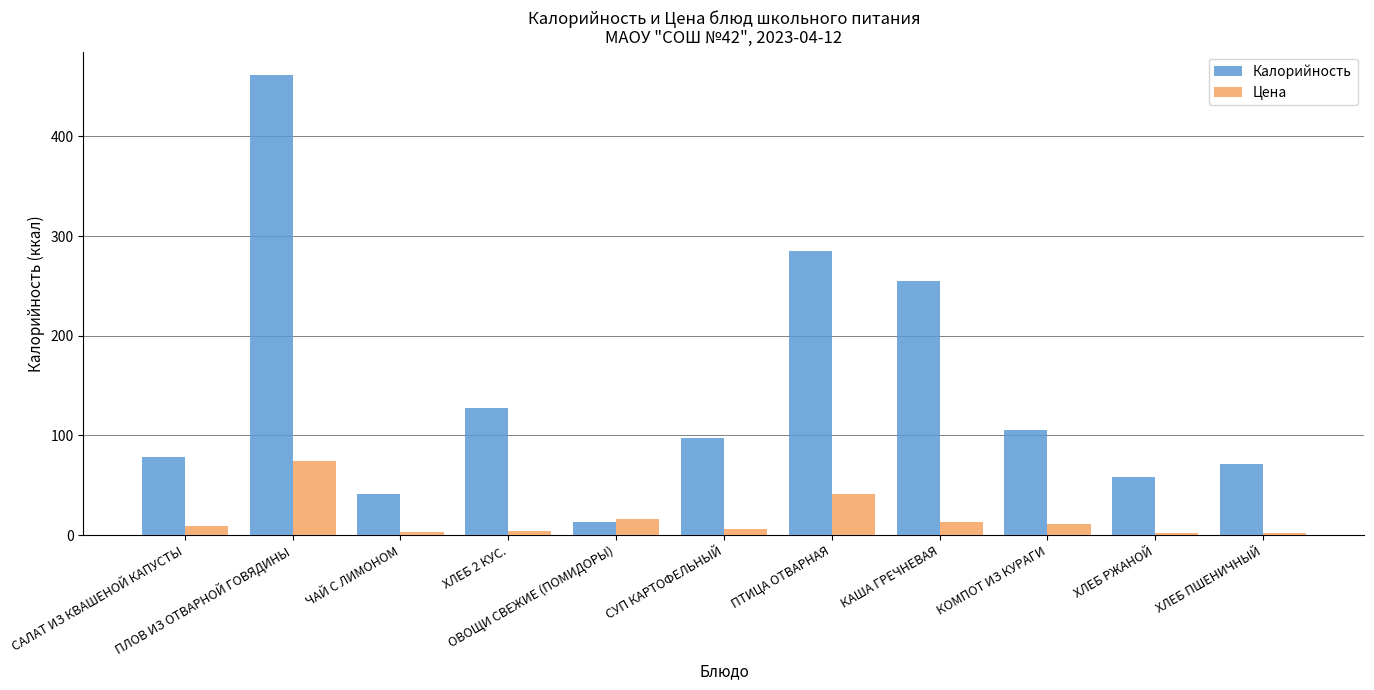

Rank the series by their maximum value, from lowest to highest.

Цена, Калорийность